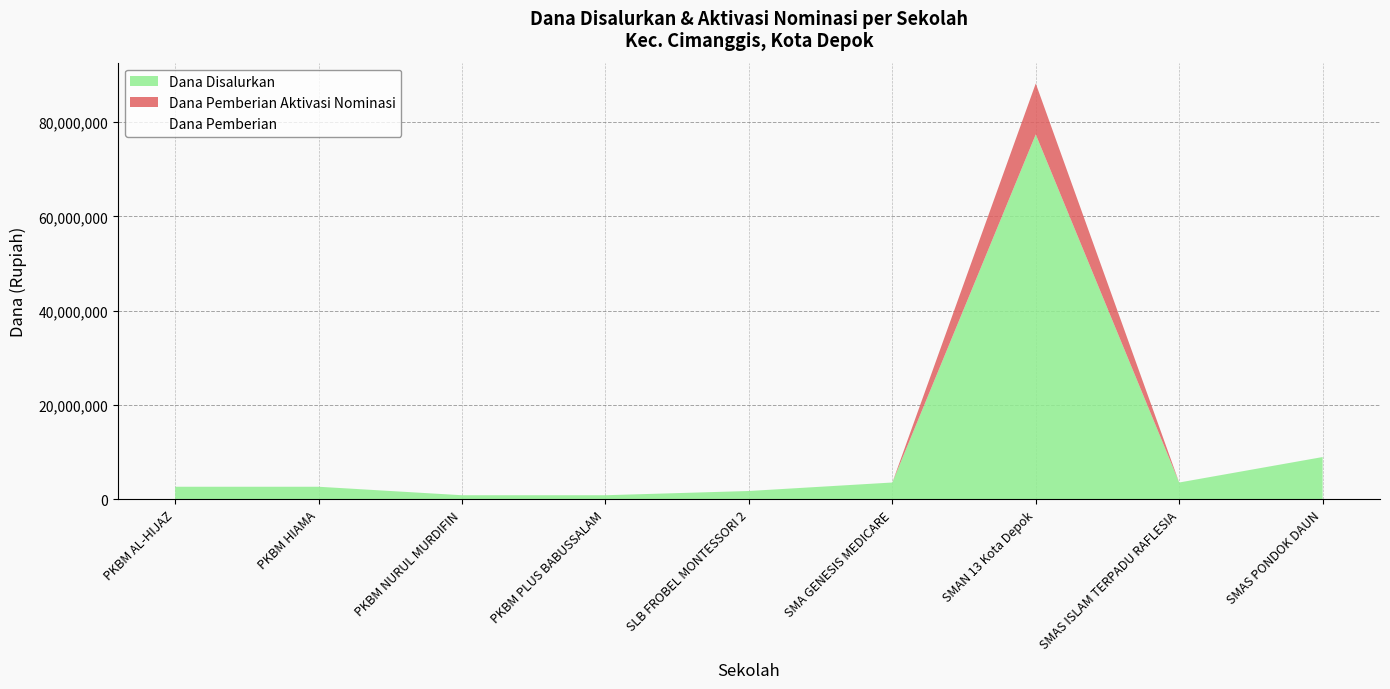

What position from the left is SMAS PONDOK DAUN?

9